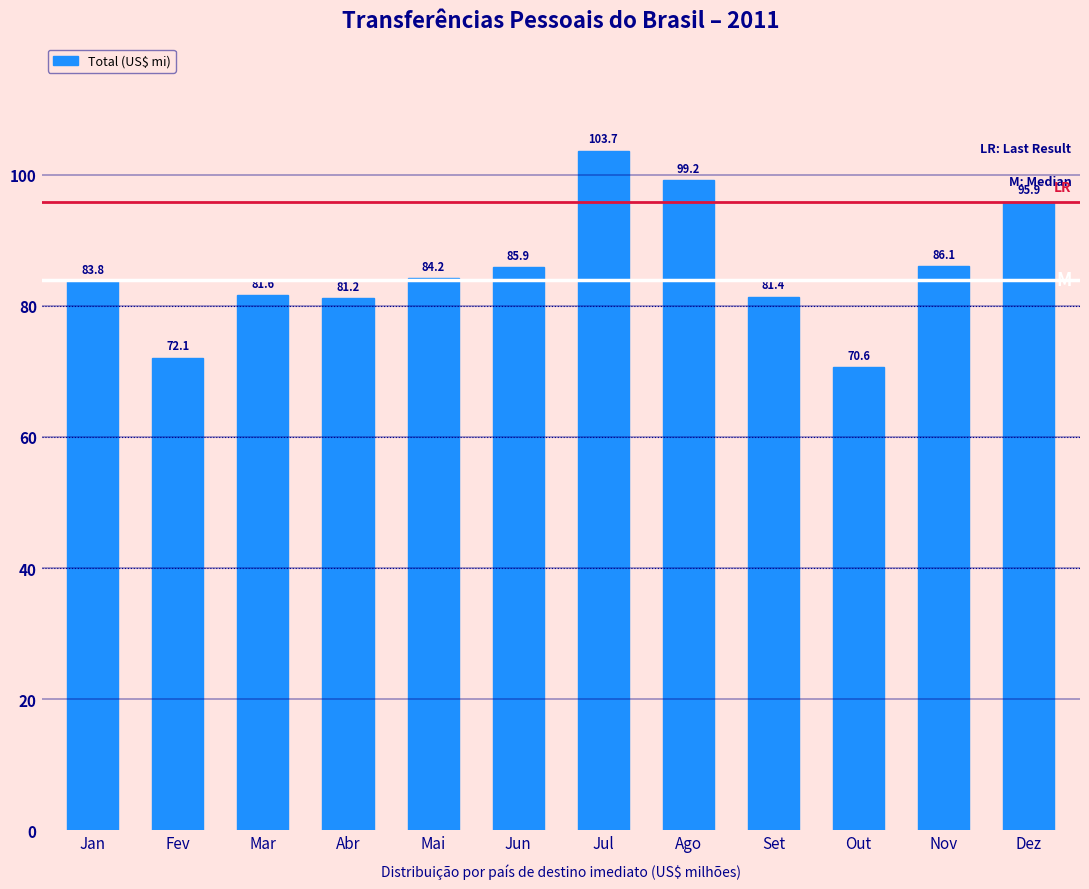

Reading left to right, what are all the values shown in this chart?

Jan=83.8	Fev=72.1	Mar=81.6	Abr=81.2	Mai=84.2	Jun=85.9	Jul=103.7	Ago=99.2	Set=81.4	Out=70.6	Nov=86.1	Dez=95.9